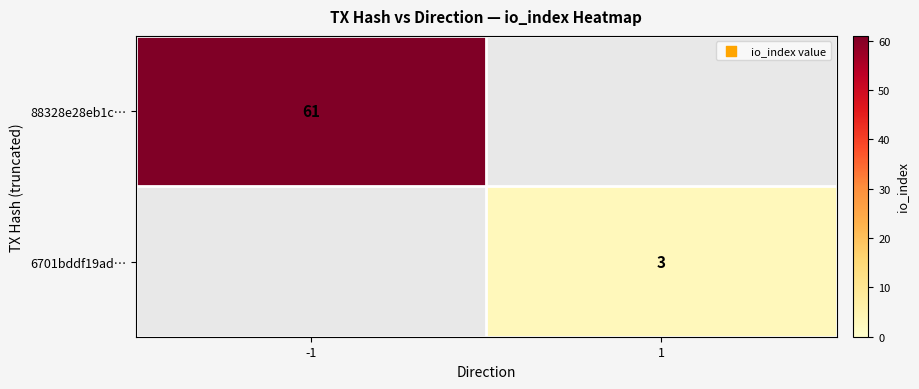

At how many categories does at least one series exceed 3?

1